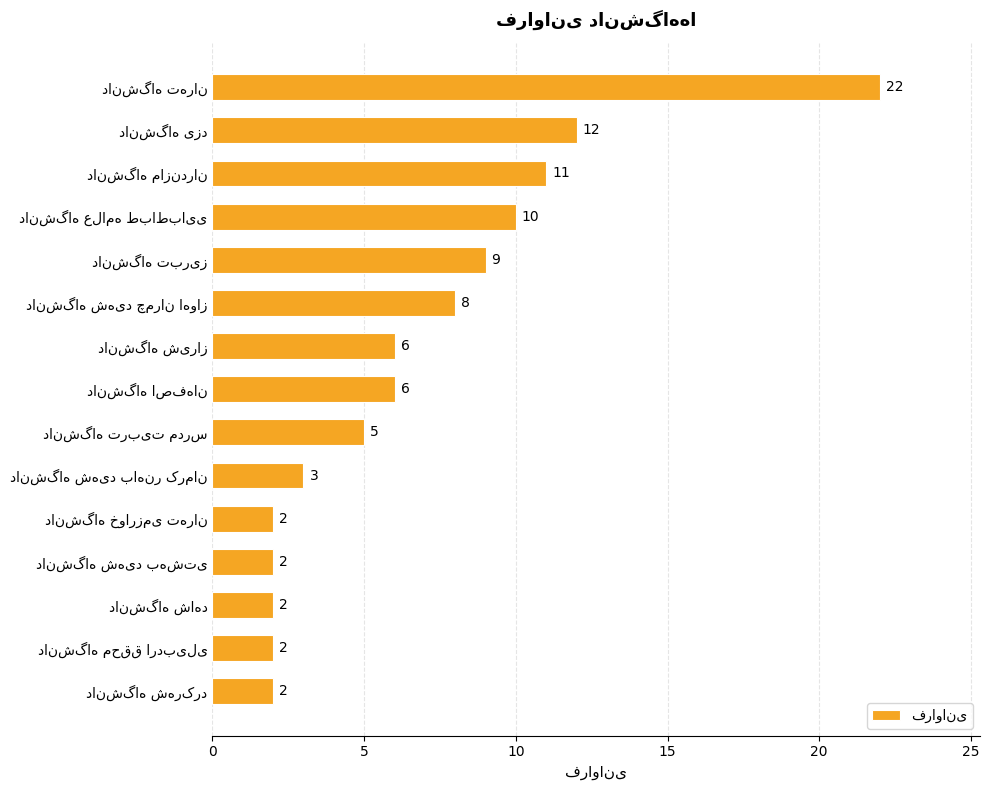

What is the value of the 3rd bar from the top?

11